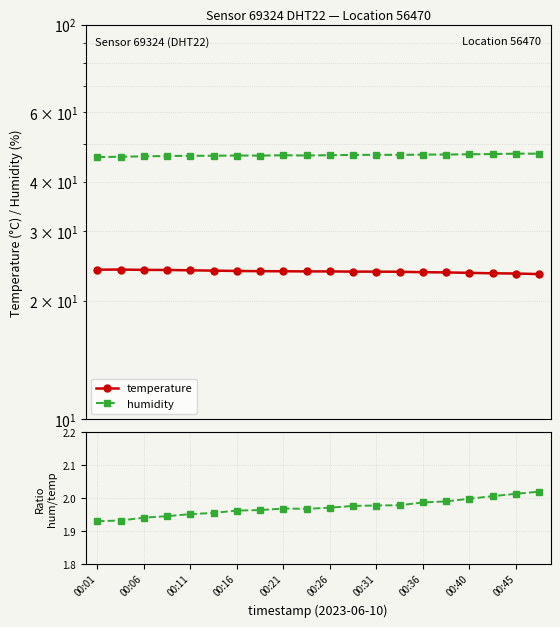

At which category does humidity reach its first local peak?

00:16